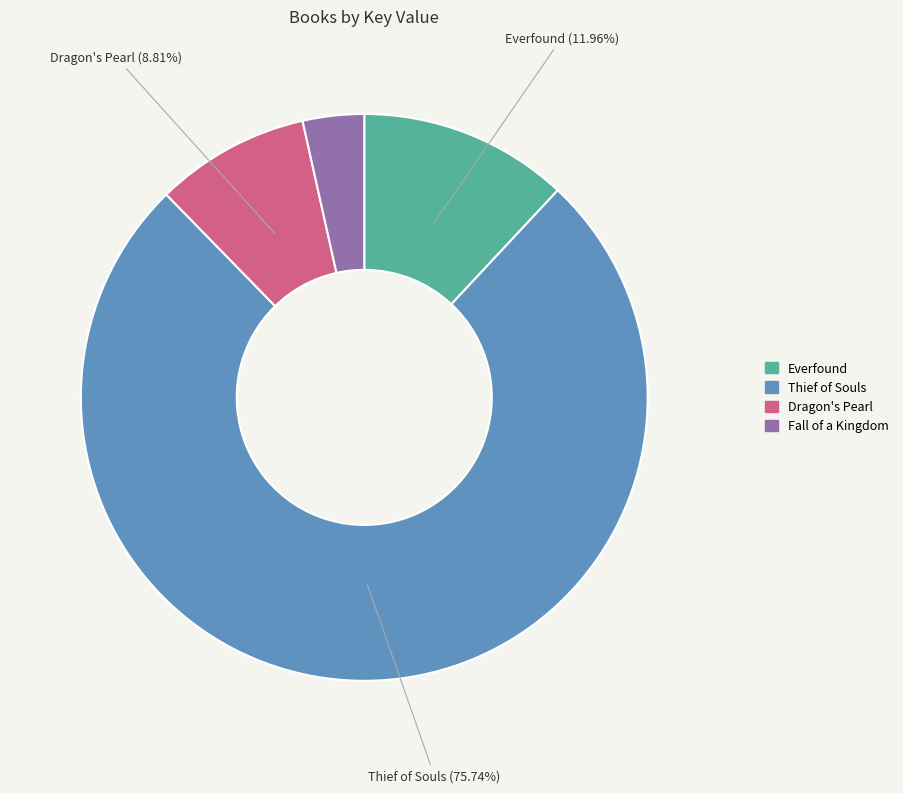

Approximately how many times larger is the value at Fall of a Kingdom compared to Dragon's Pearl?

0.4